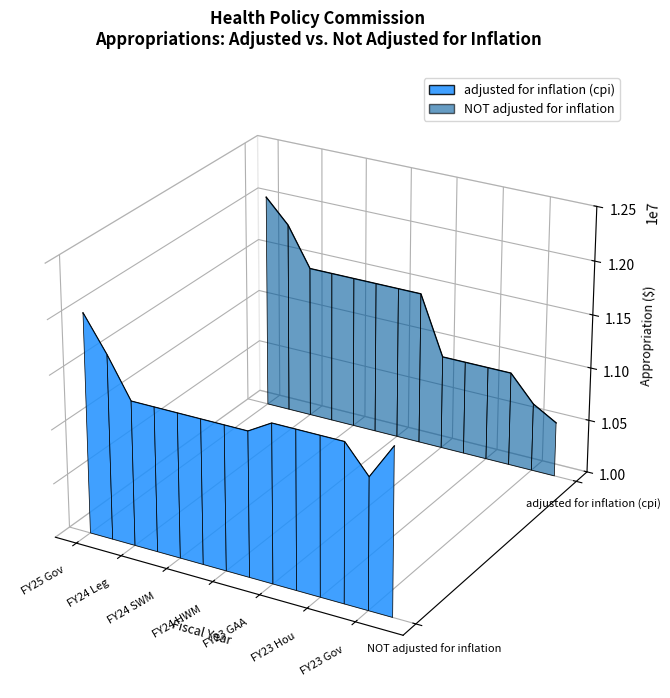

At which label is the value closest to 0?

FY23 HWM